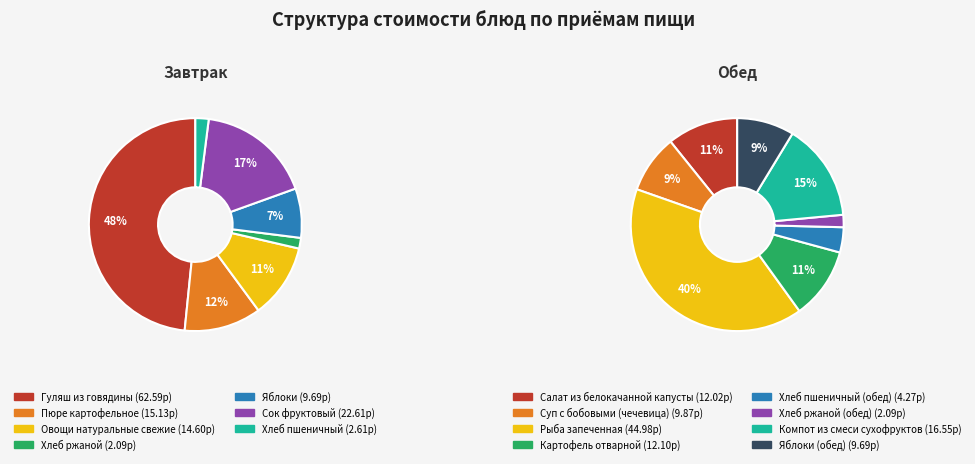

The Хлеб ржаной slice represents 11% of the pie. True or false?

False